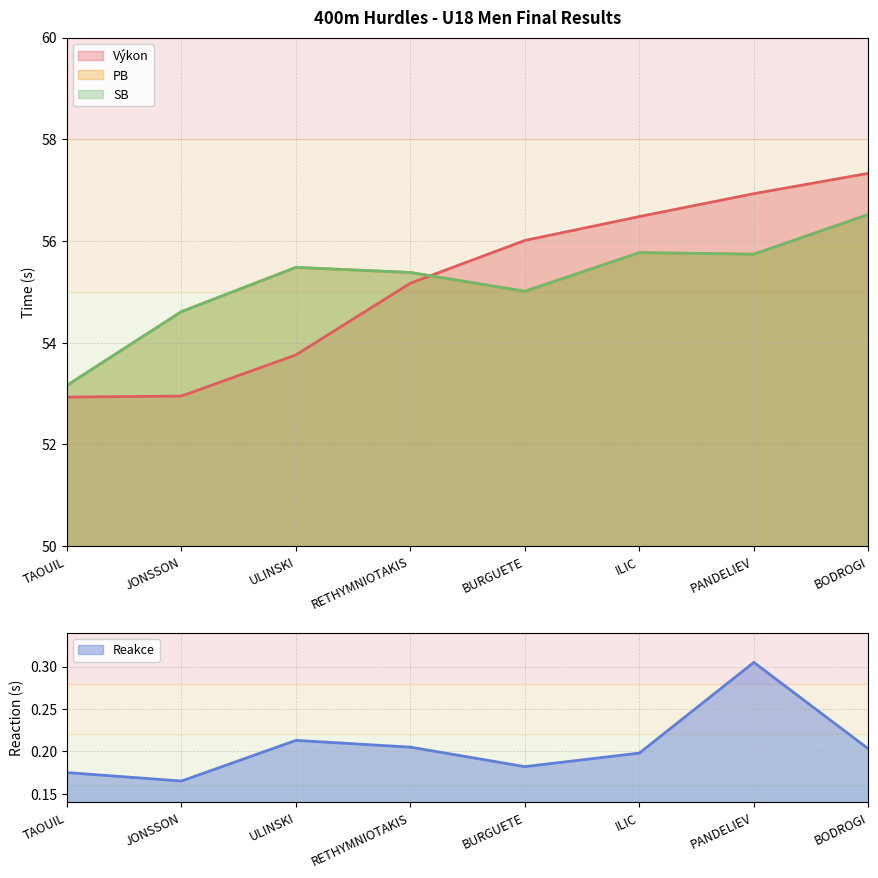

At how many categories does at least one series exceed 20?

8